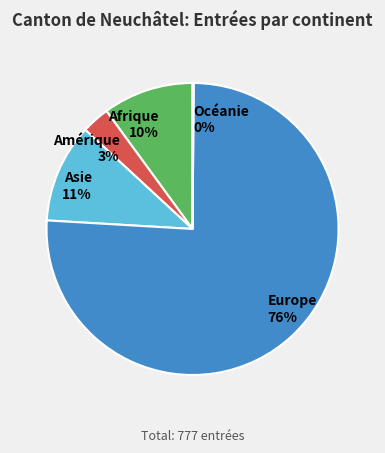

To the nearest percent, what is the difference between the largest and smallest slice percentages?

76%